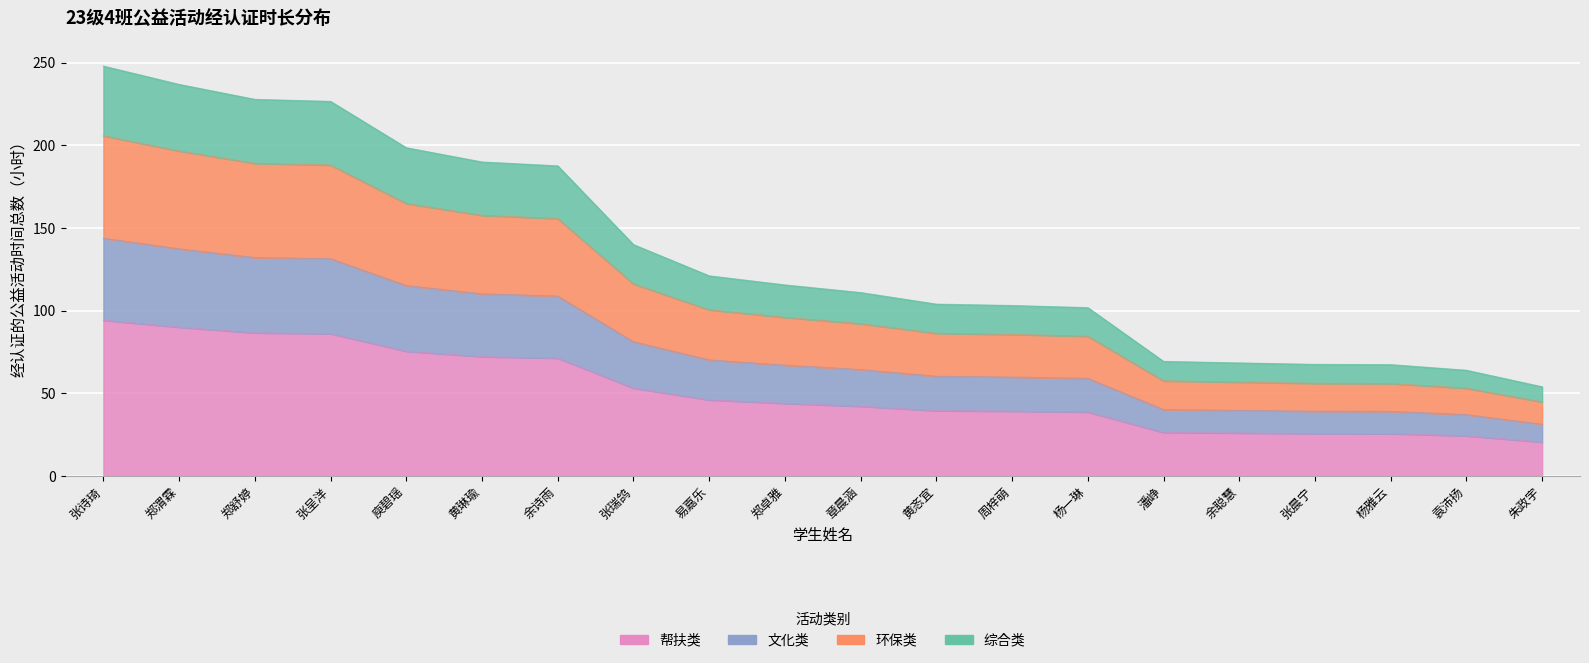

List the labels in order of value, smallest first.

朱政宇, 袁沛扬, 杨雅云, 张晨宁, 余聪慧, 潘峥, 杨一琳, 周梓萌, 黄忞宜, 章晨涵, 郑卓雅, 易嘉乐, 张瑞鸽, 余诗雨, 黄琳瑜, 庾碧瑶, 张呈洋, 郑舒婷, 郑渭霖, 张诗琦